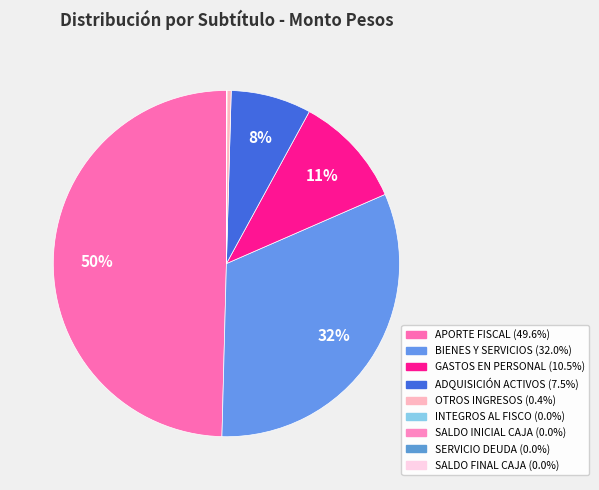

Which slice is the smallest?

SALDO INICIAL DE CAJA